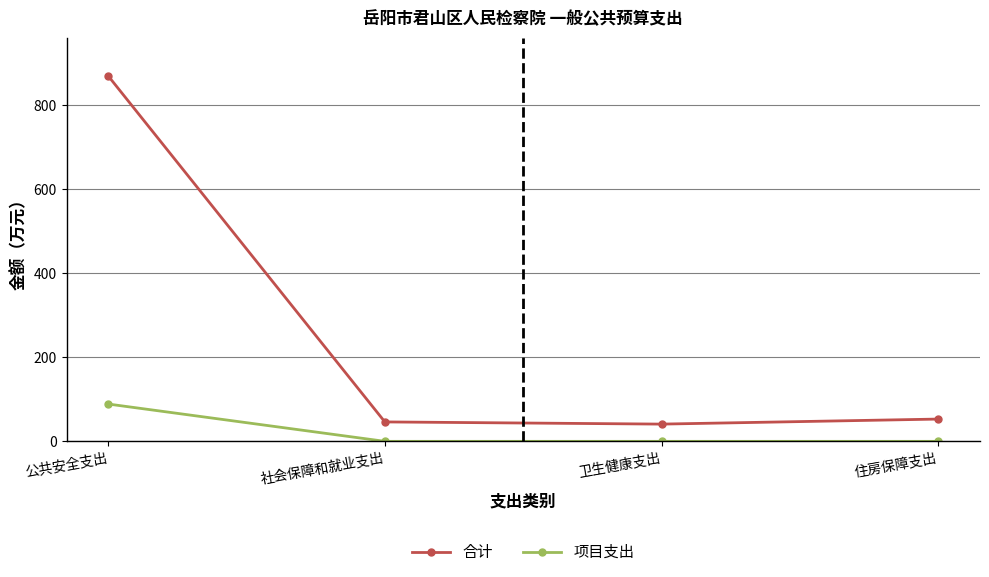

Reading left to right, what are all the values shown in this chart?

合计: 869.6	46.2	41.0	53.0
项目支出: 88.8	0.0	0.0	0.0